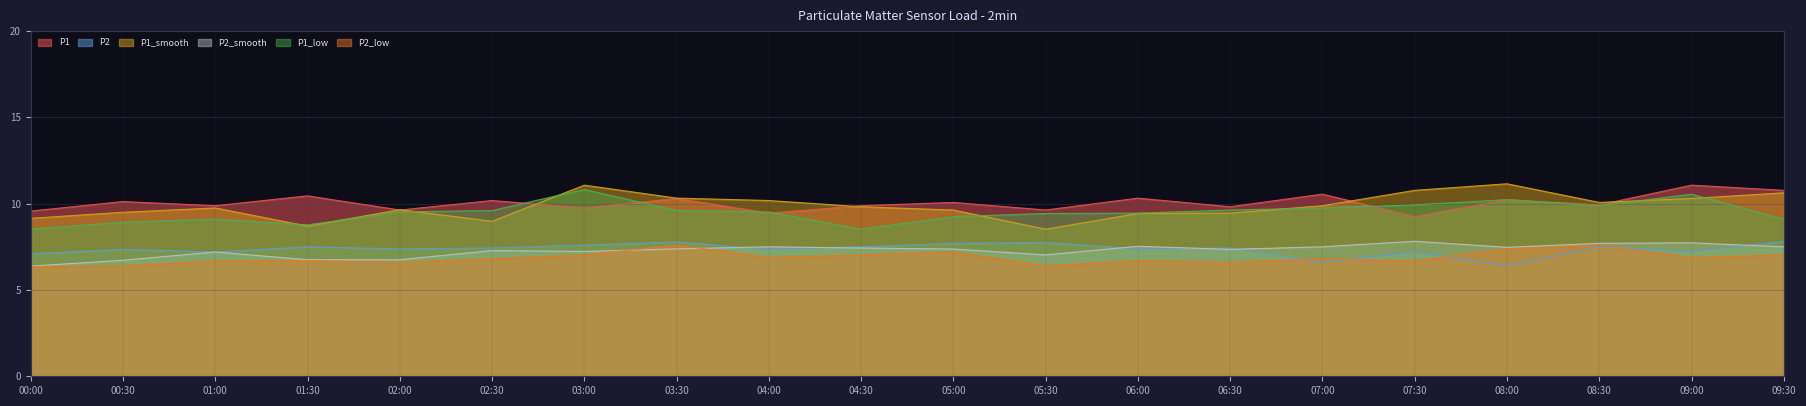

What are all the series names shown in the legend?

P1, P2, P1_smooth, P2_smooth, P1_low, P2_low